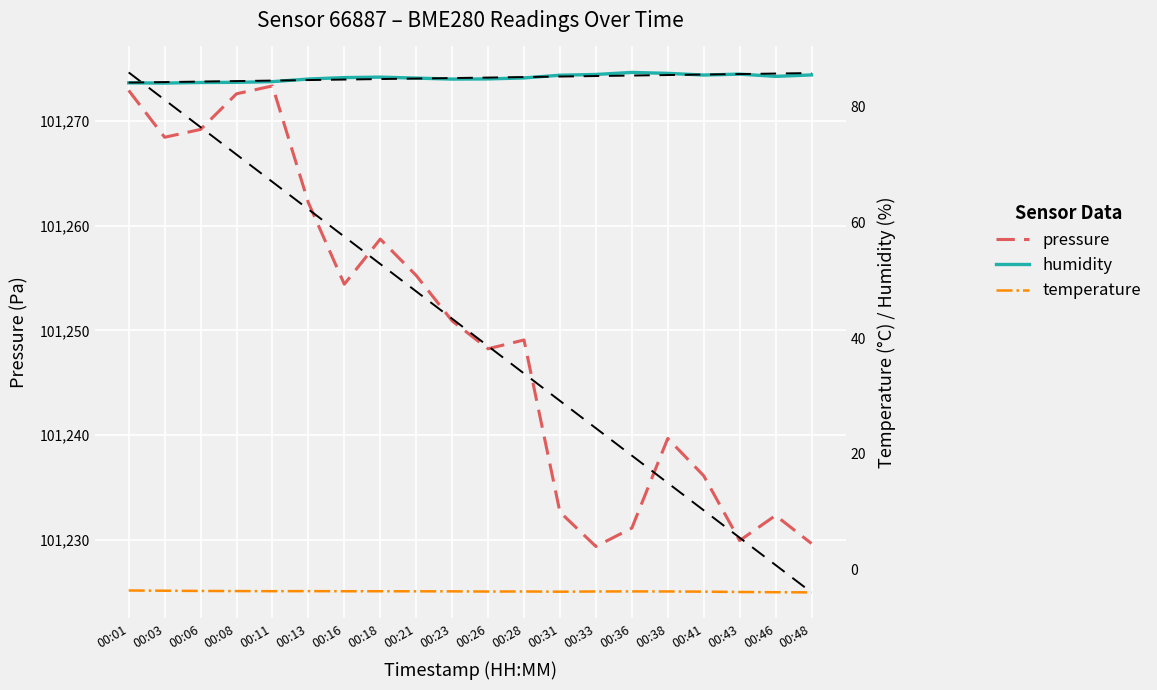

Which series has the largest range (max minus min)?

pressure